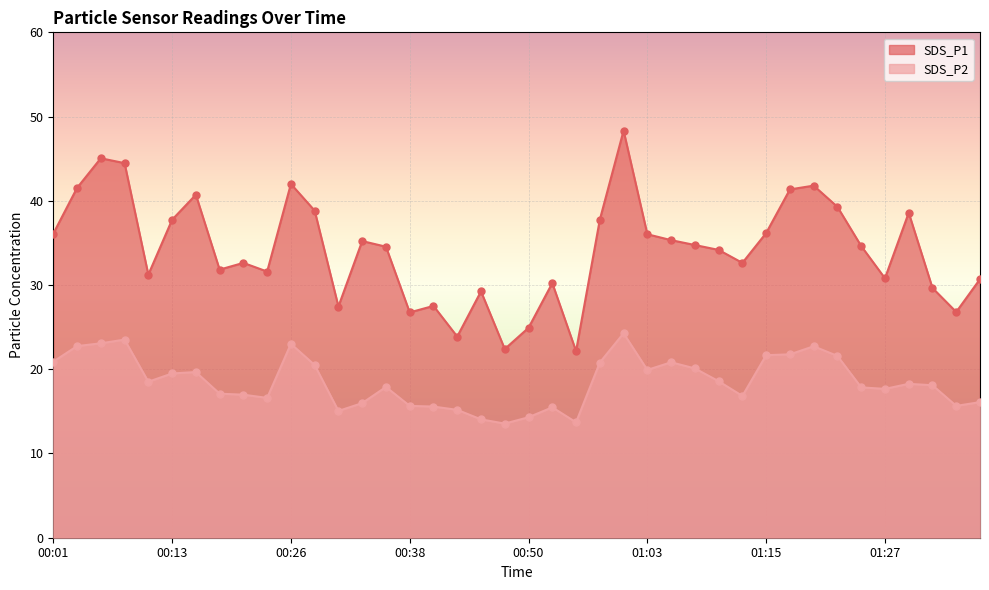

Is the value of SDS_P1 at 00:28 greater than the value of SDS_P2 at 01:37?

Yes